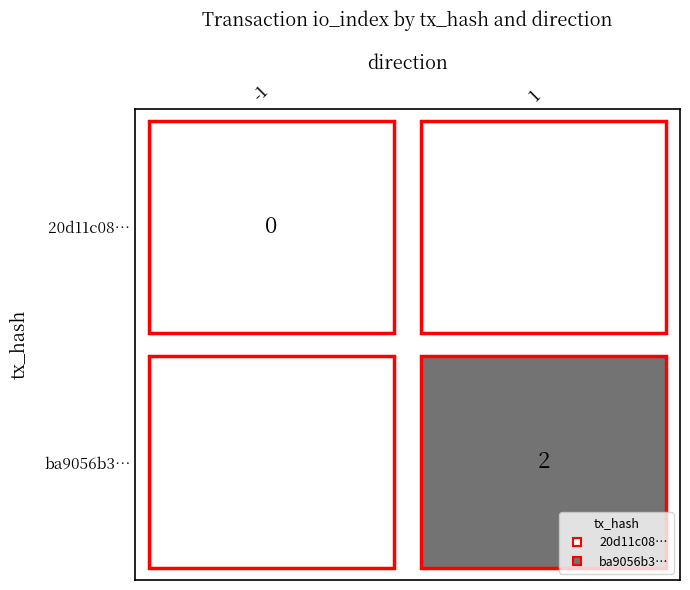

The 20d11c08a12d3164cd1445b298aa90038fa3065 series shows -1 at 0. True or false?

True